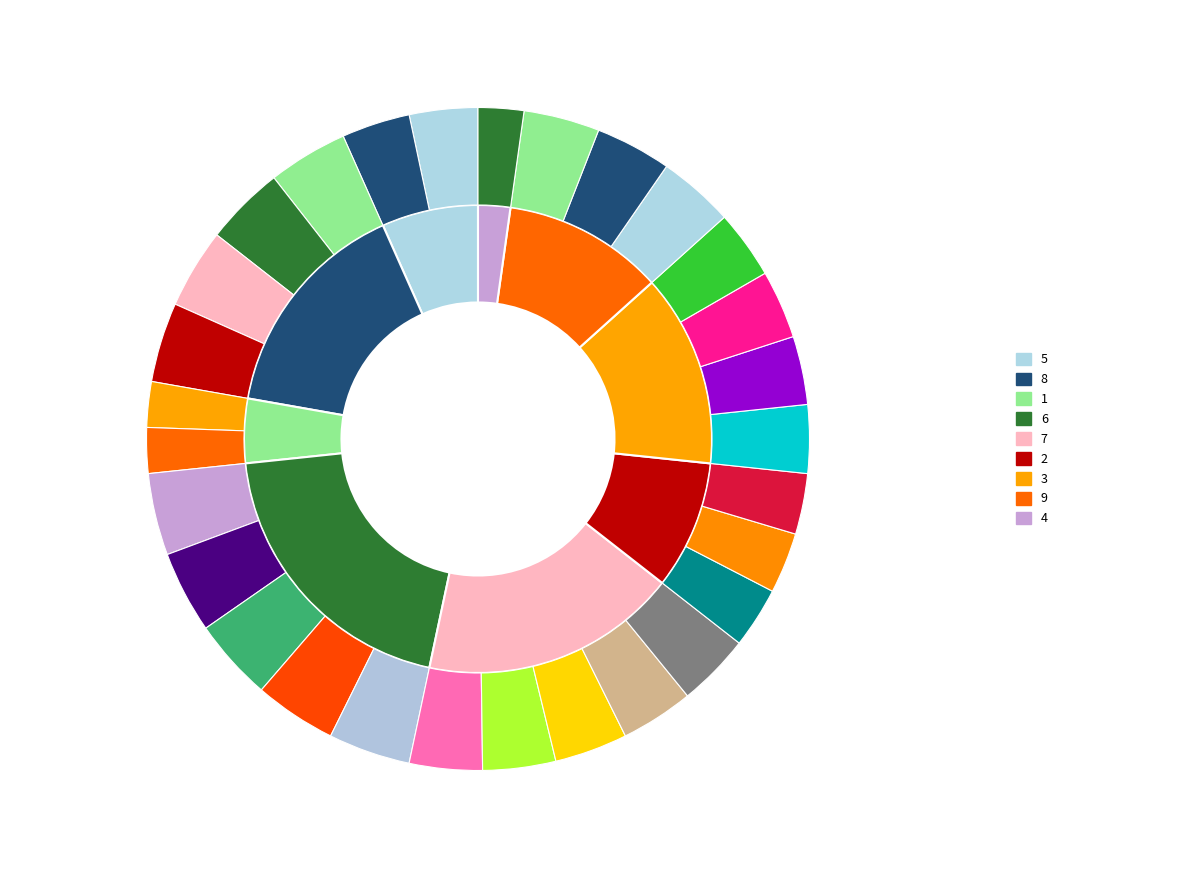

To the nearest percent, what percentage of the pie is 3?

13%